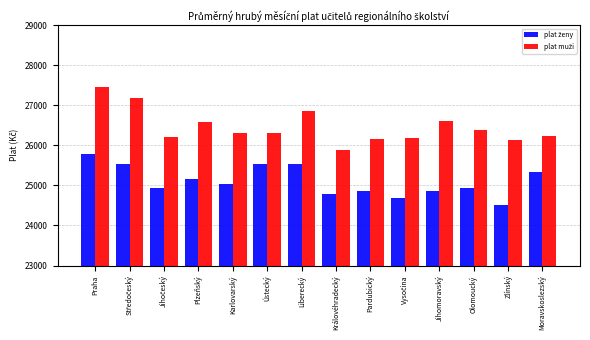

At which category does the chart reach its minimum across all series?

Zlínský